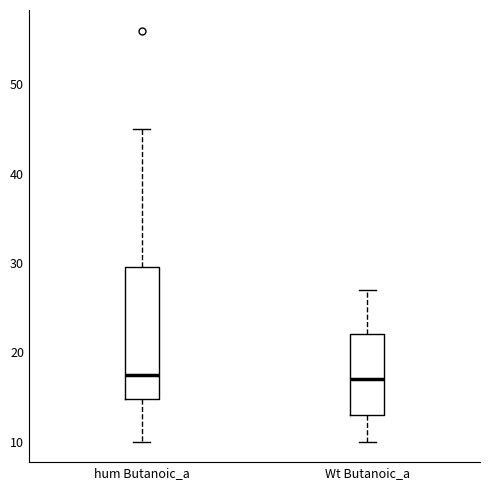

Reading left to right, read every box against the y-axis: the position of its median line, the range the box covers, and the ends of its whiskers. The values are not printed on the chart, so give them approximately, as read against the axis.

hum Butanoic_a: median 18, box 15 to 30, whiskers 10 to 45
Wt Butanoic_a: median 17, box 13 to 22, whiskers 10 to 27